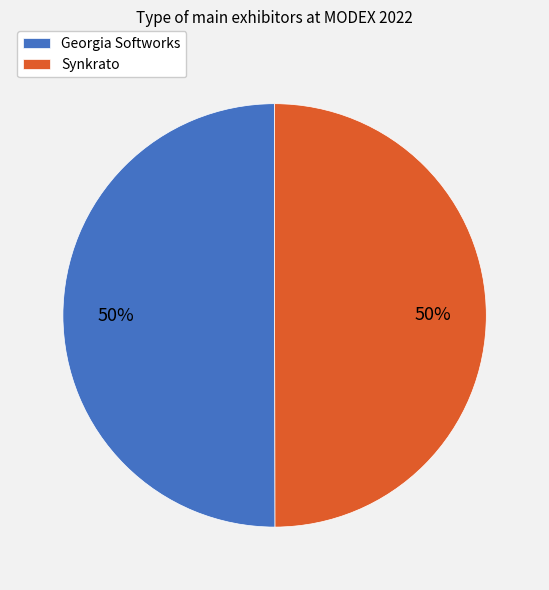

To the nearest percent, what portion does Synkrato represent?

50%